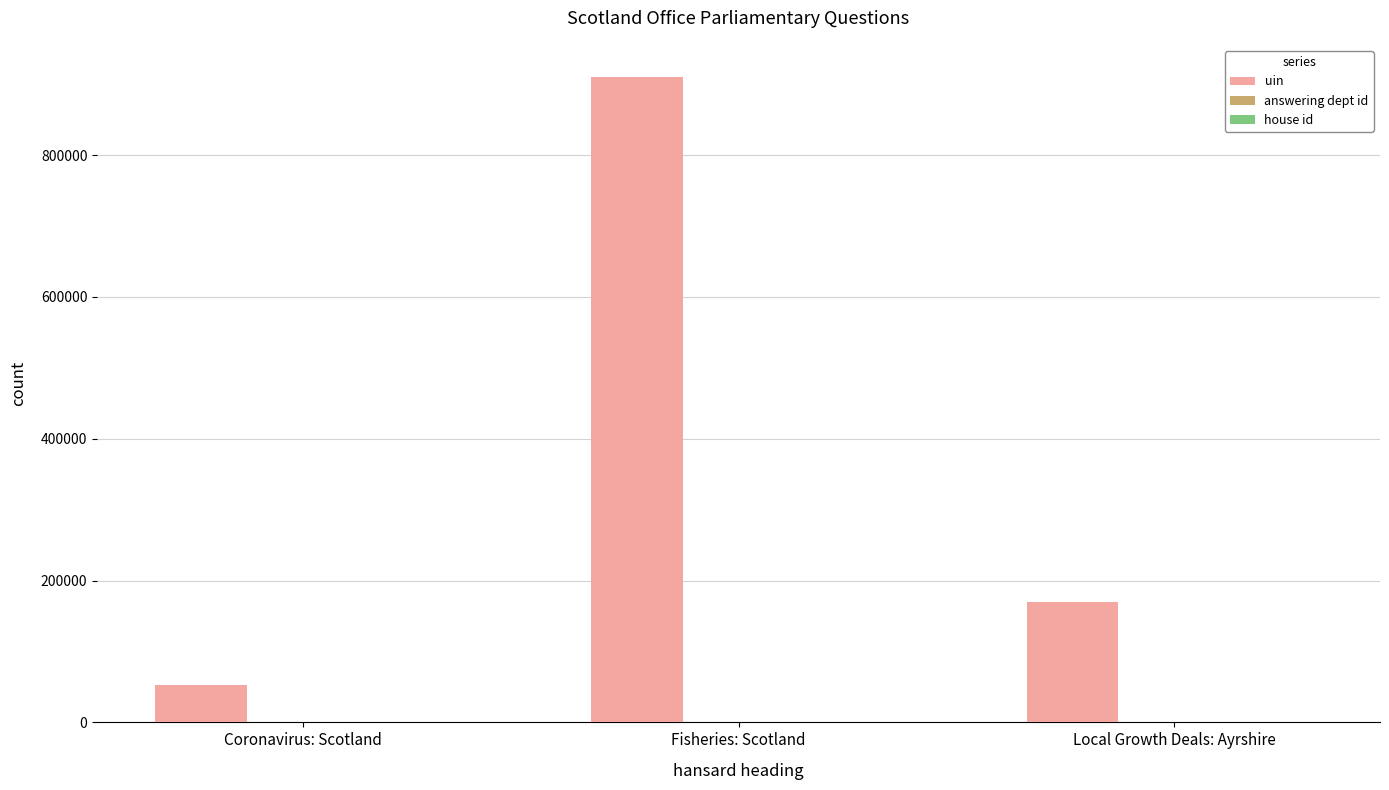

At which category is the sum across all series the highest?

Fisheries: Scotland